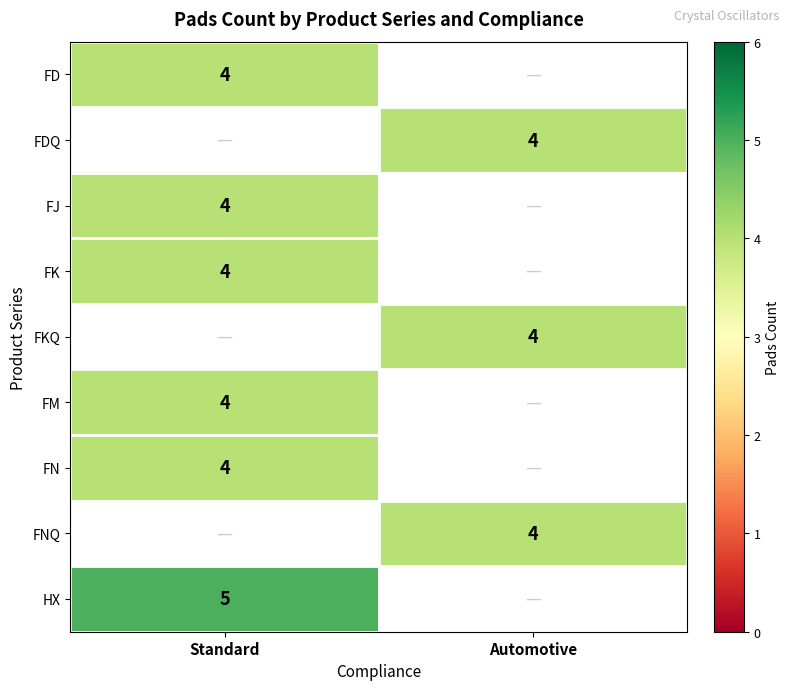

Which category has the lowest value across all series?

Standard